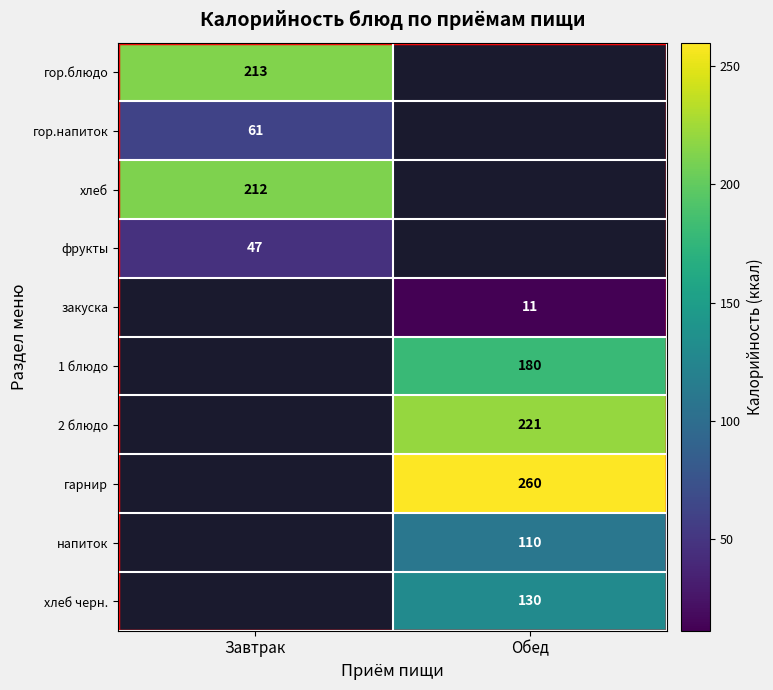

The хлеб series shows 212 at Завтрак. True or false?

True